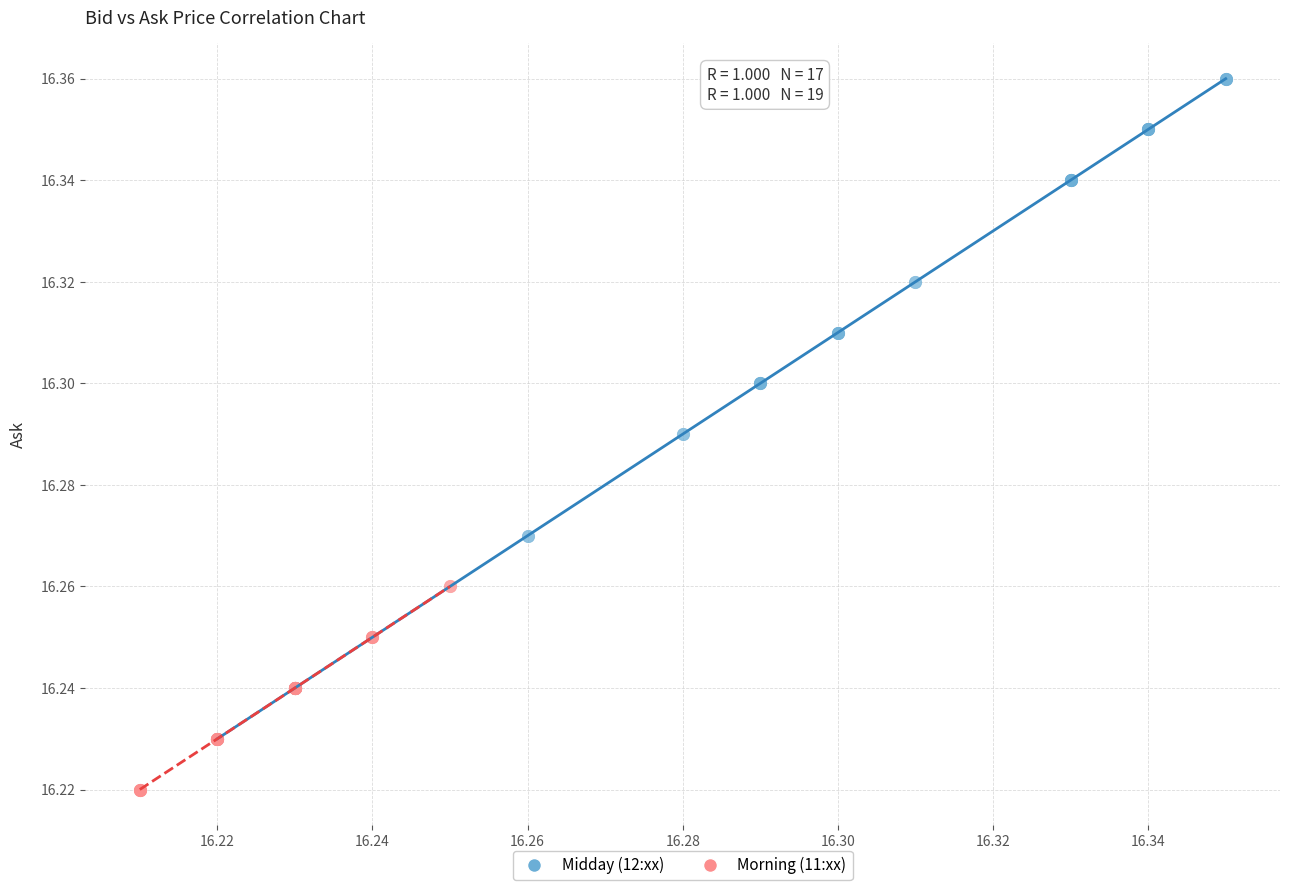

Which series reaches the maximum Y coordinate?

Midday (12:xx)